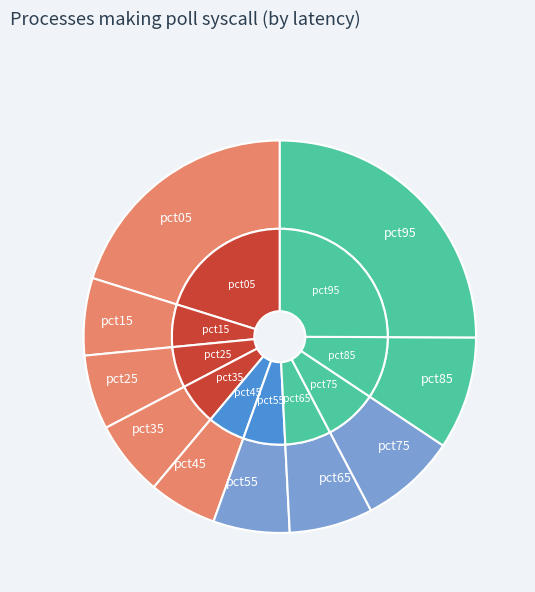

Which category has the biggest portion of the pie?

pct95